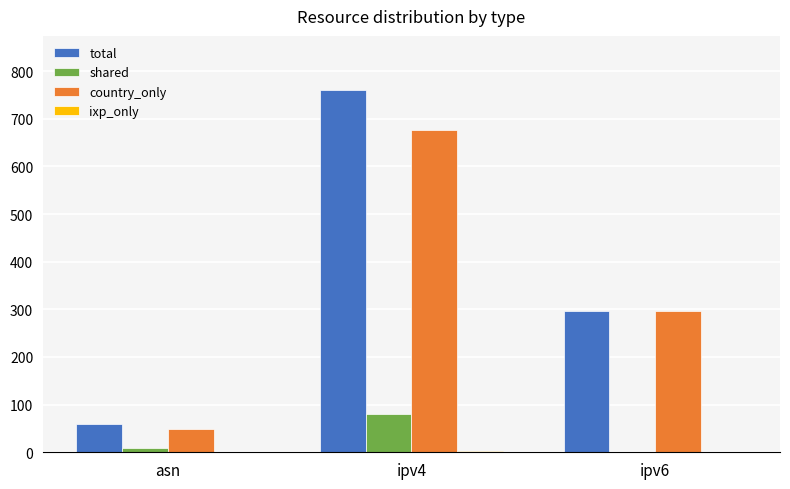

How many distinct data groups are displayed?

4